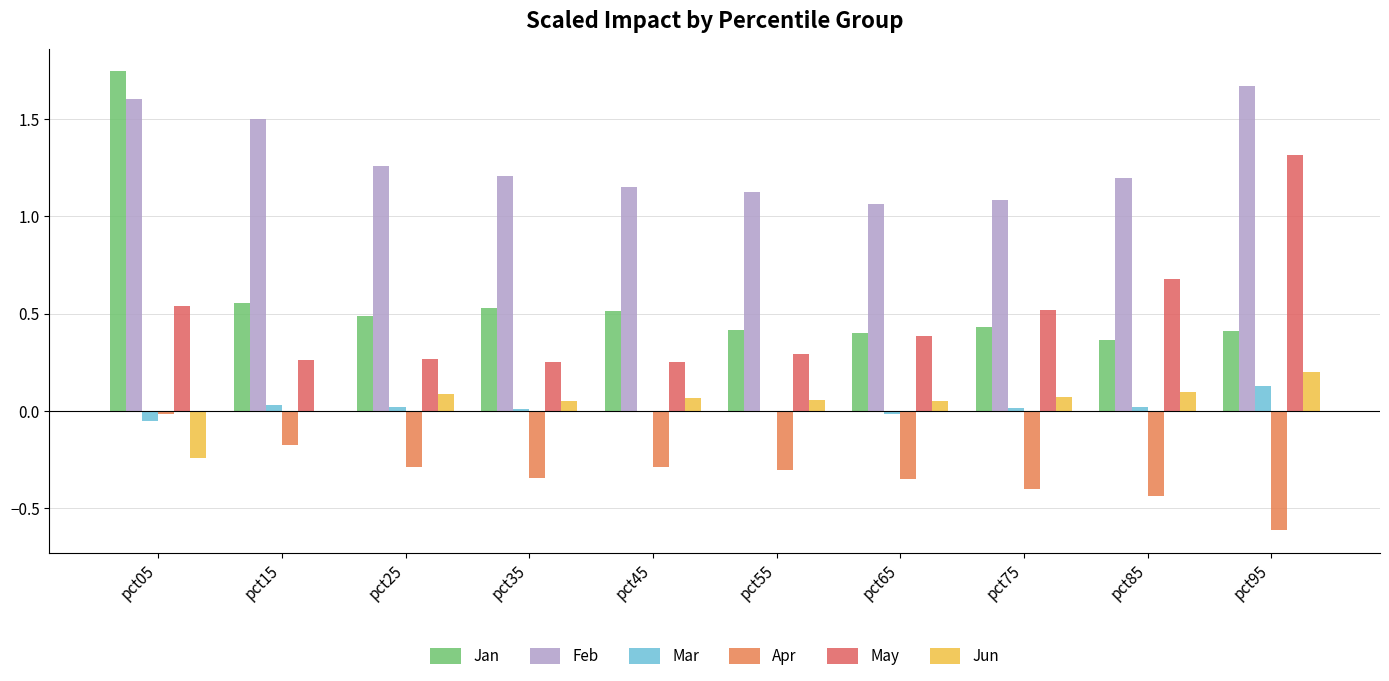

The value of Feb at pct15 is 1.5. True or false?

True